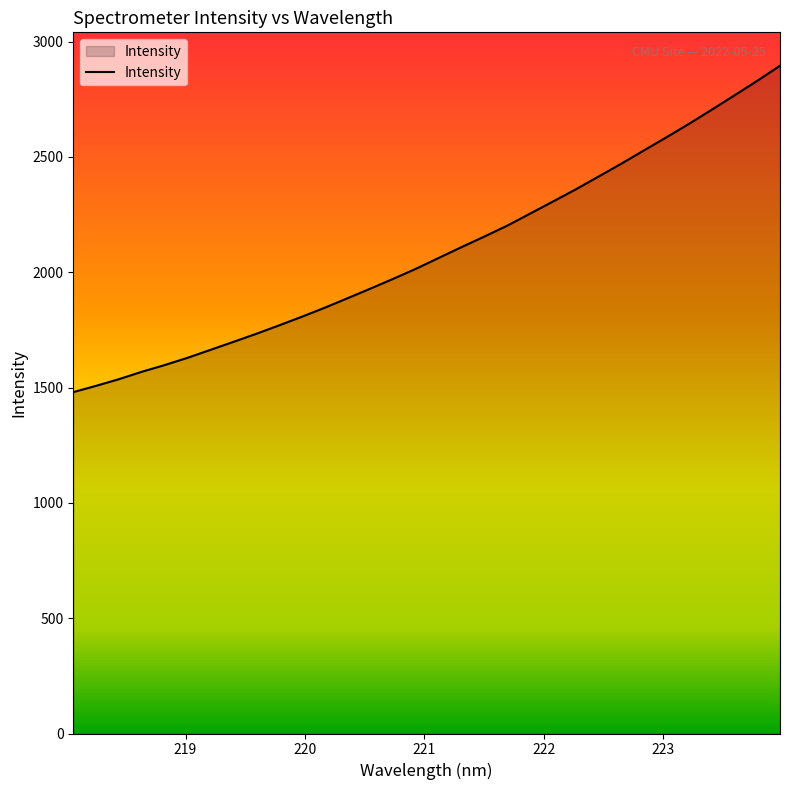

How many categories are shown in the chart?

32